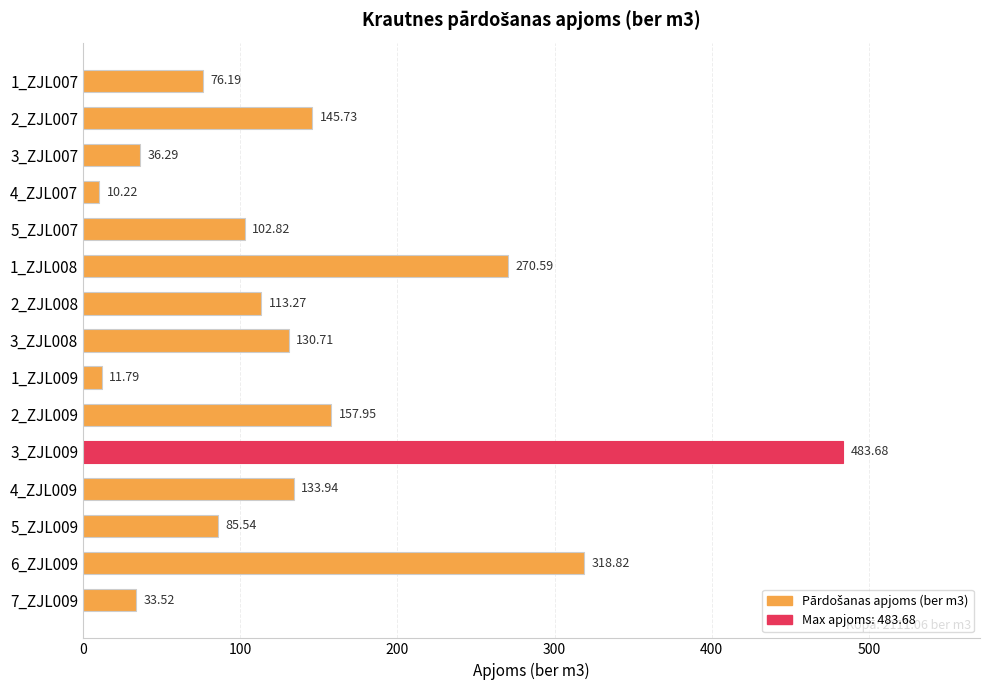

What is the average value?

140.7